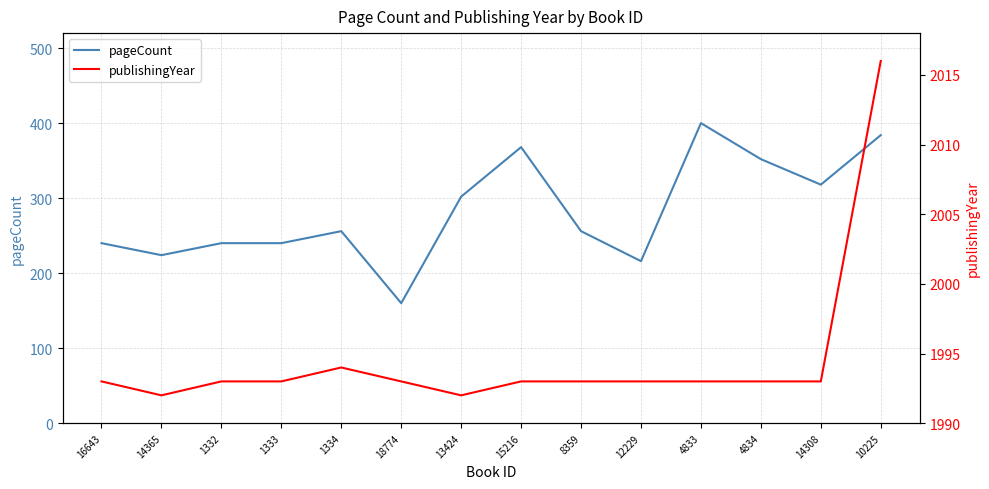

True or false: publishingYear has a value of 643 at 15216.

False